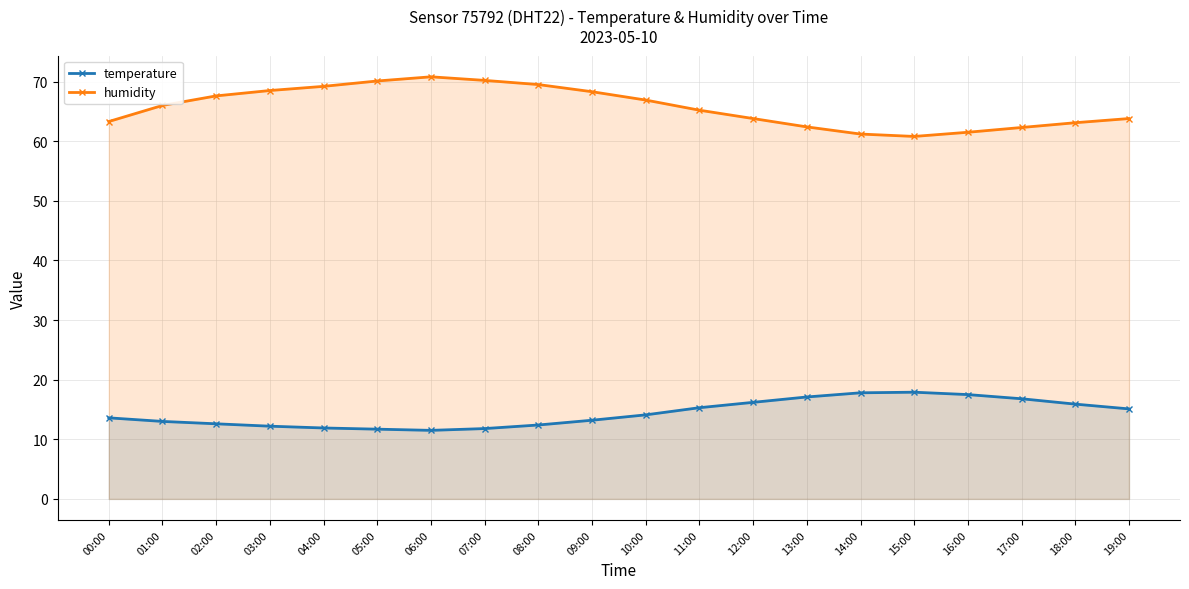

Where is the first local minimum for temperature?

06:00